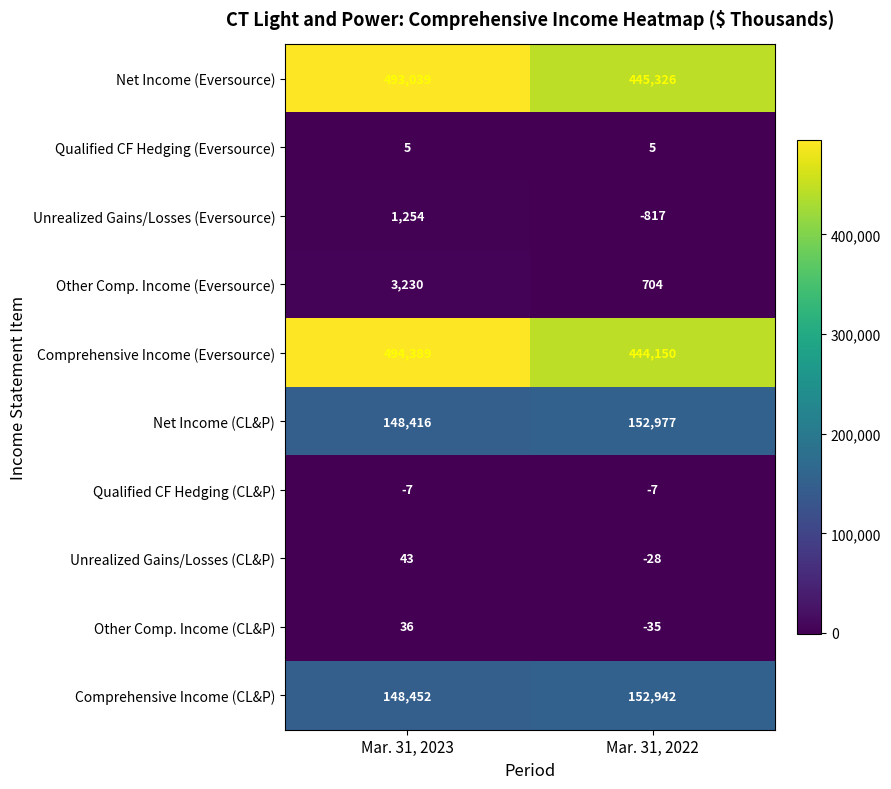

At how many categories does at least one series exceed 75284?

2